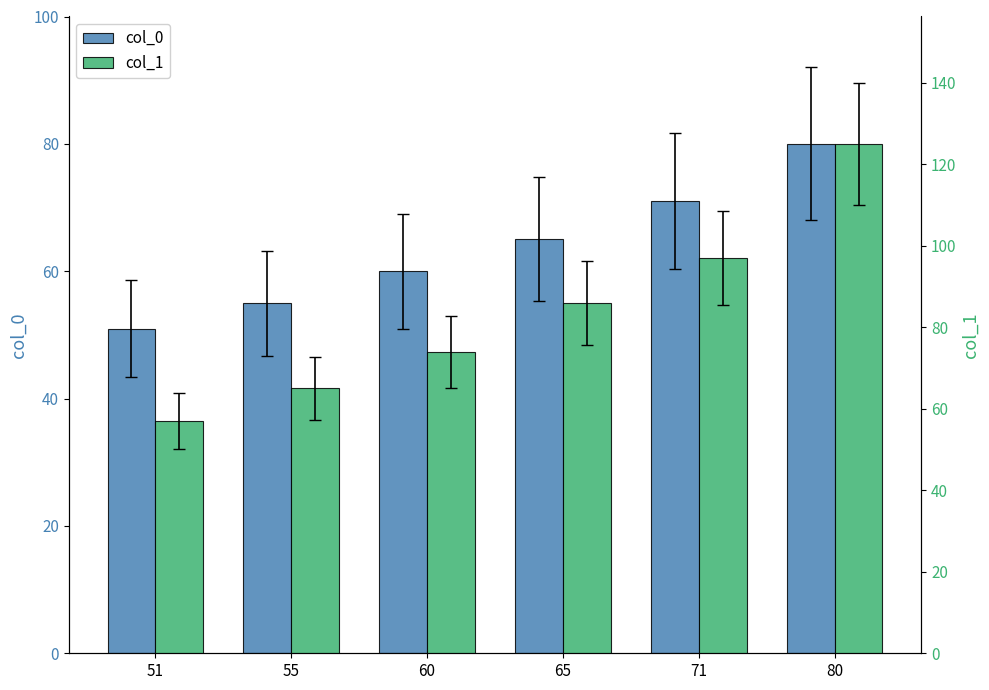

Rank the series by their average value, from highest to lowest.

col_1, col_0